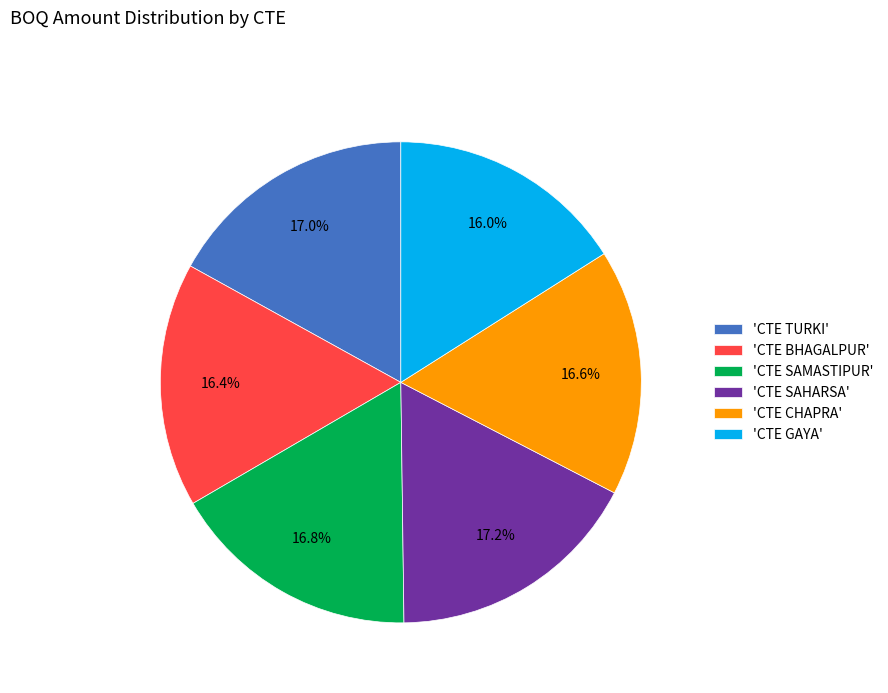

Is the sum of 'CTE SAHARSA' and 'CTE SAMASTIPUR' greater than half?

No